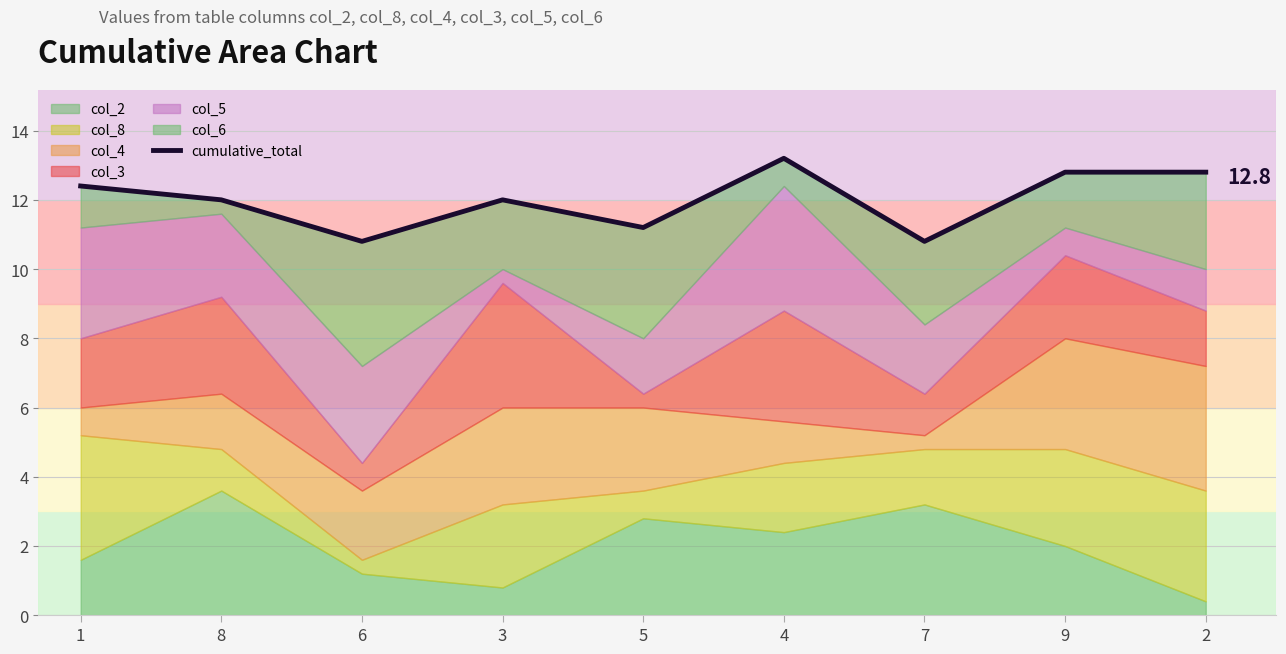

What is the smallest value displayed?

10.8